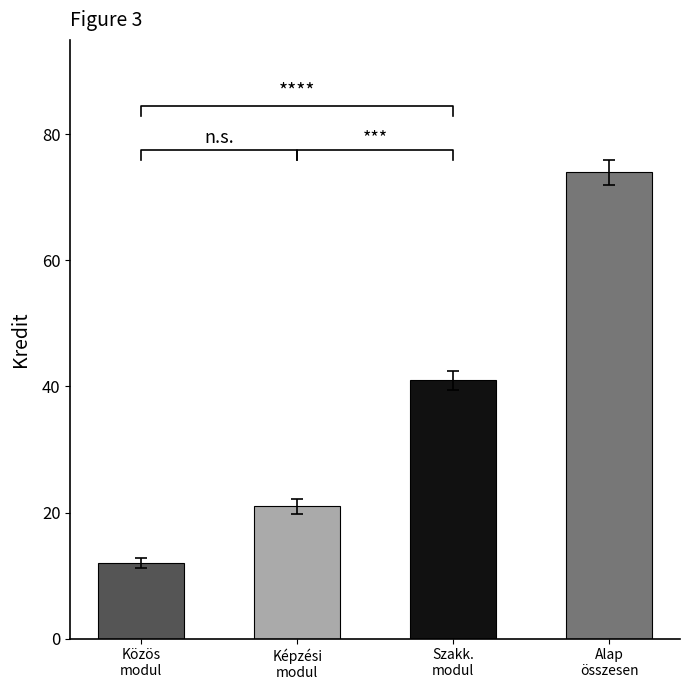

Reading left to right, list all the values displayed in this chart.

Közös
modul=12	Képzési
modul=21	Szakk.
modul=41	Alap
összesen=74